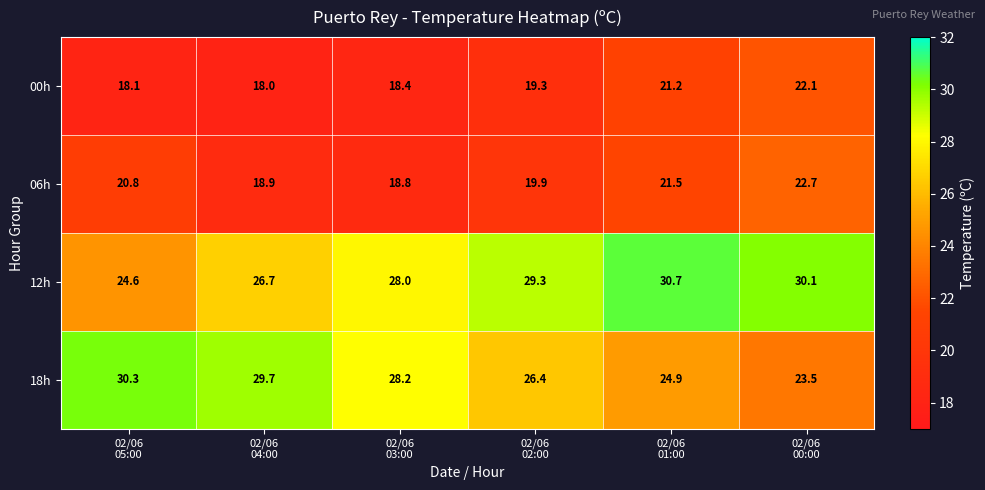

Rank the series by their maximum value, from lowest to highest.

00h, 06h, 18h, 12h